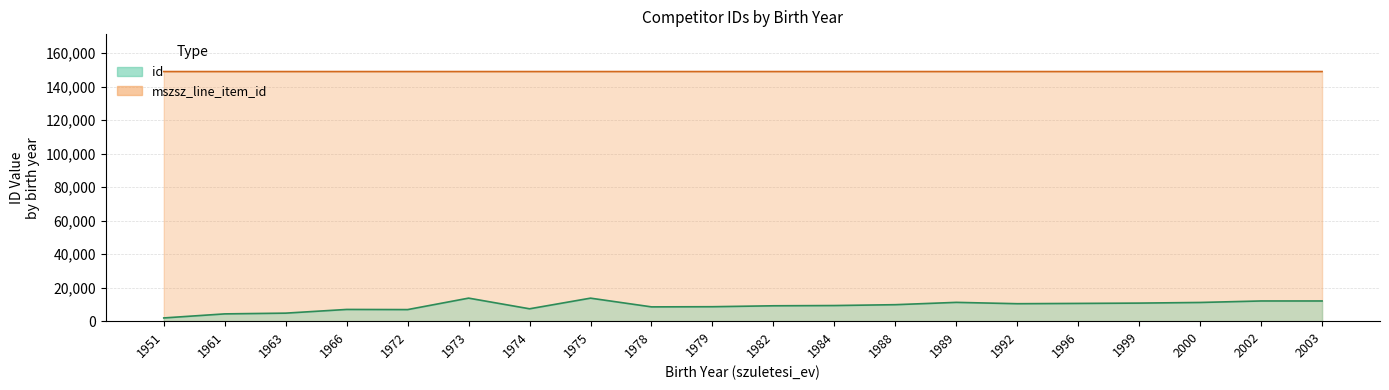

Does the chart display data point markers on the line(s)?

No